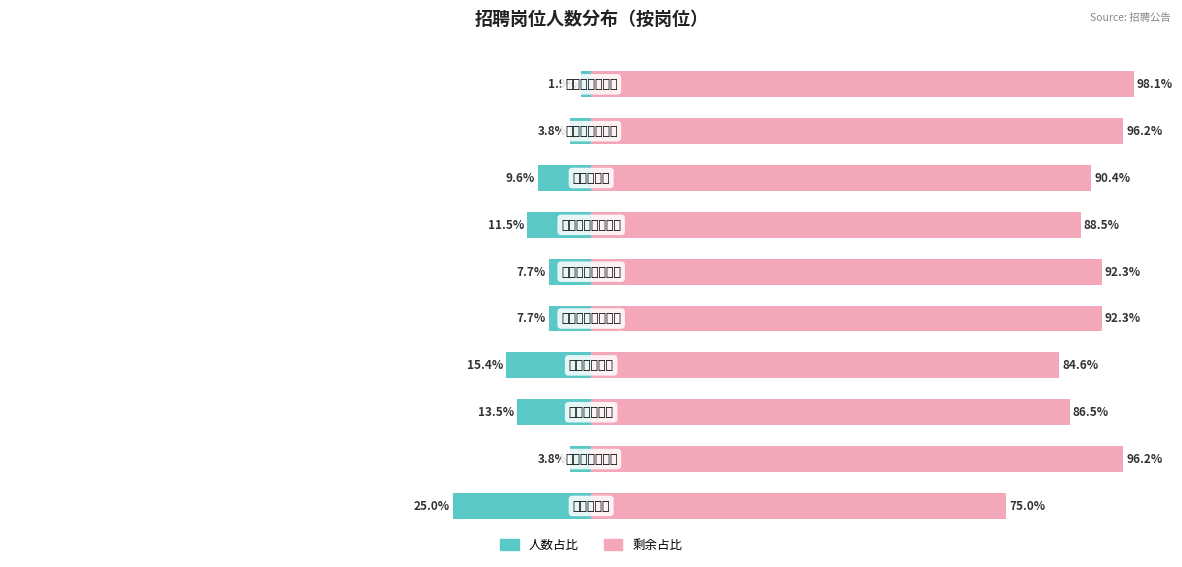

How many categories are shown in the chart?

10